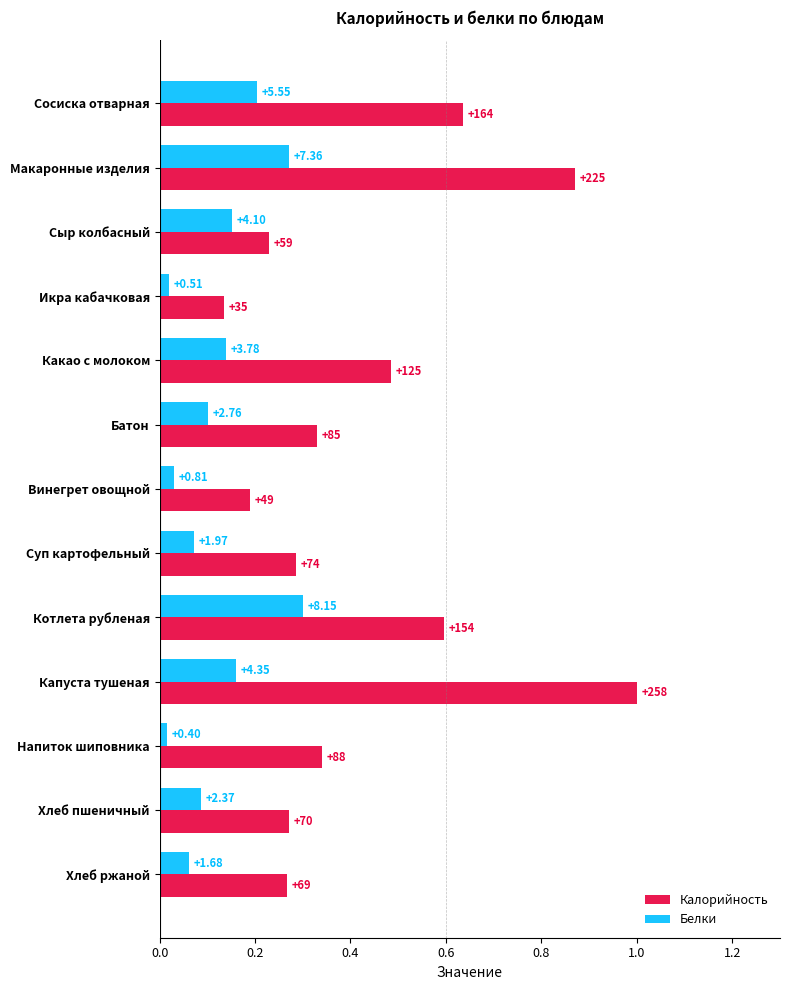

What are all the series names shown in the legend?

Калорийность, Белки